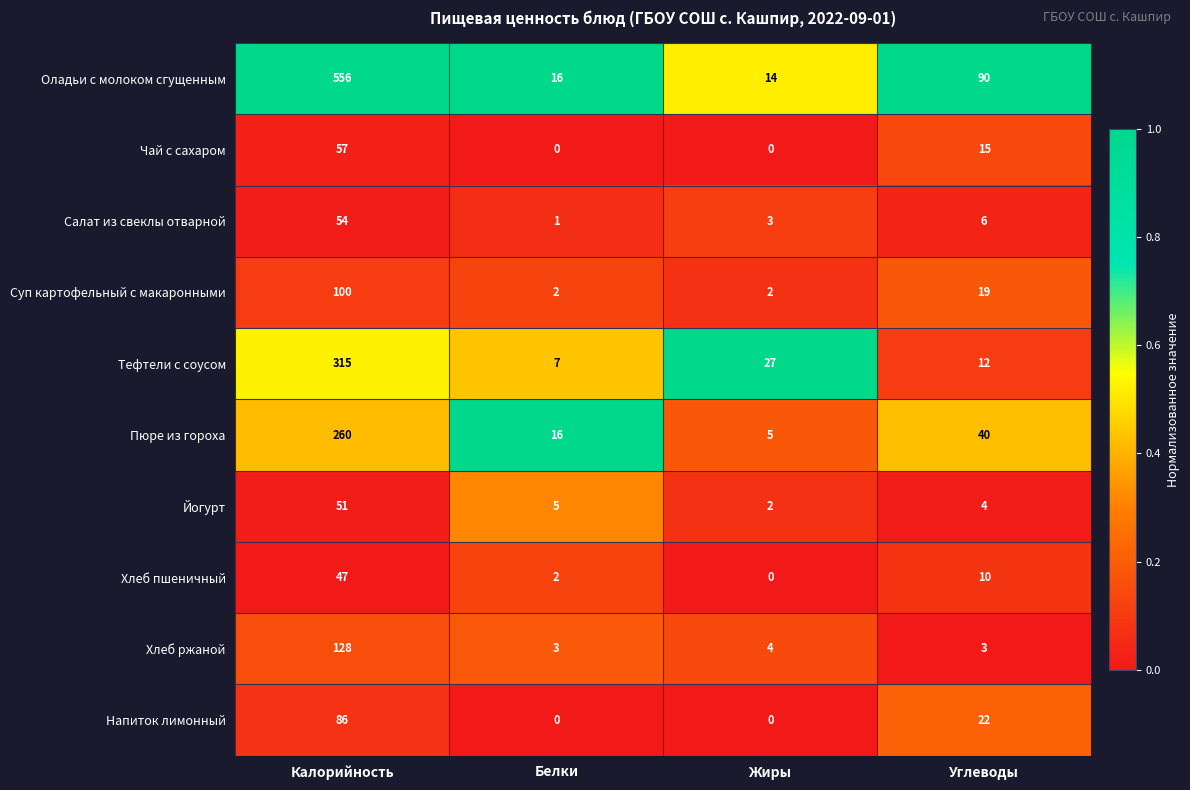

True or false: Пюре из гороха has a value of 15 at Углеводы.

False